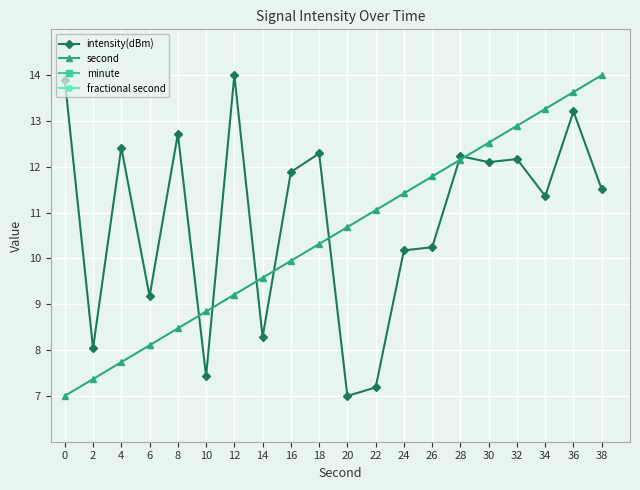

How many values in the second series exceed 10?

11